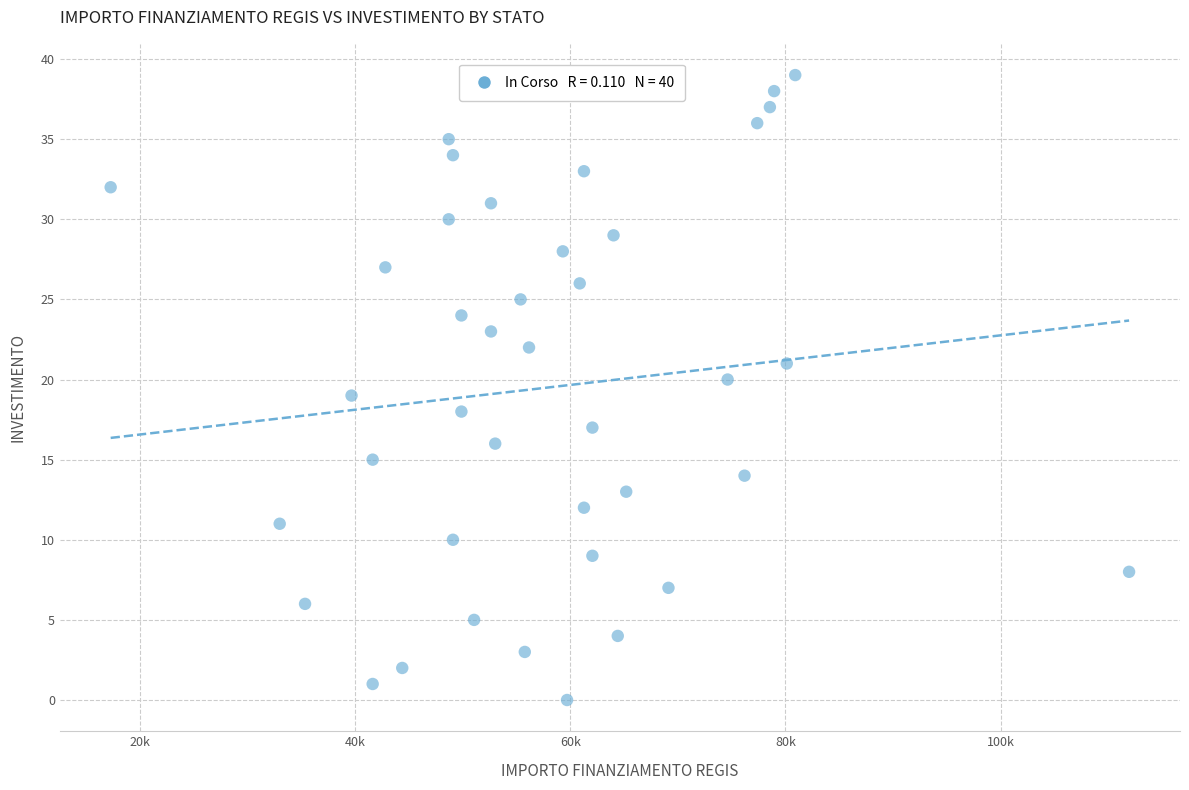

Count the number of points in this scatter plot.

40